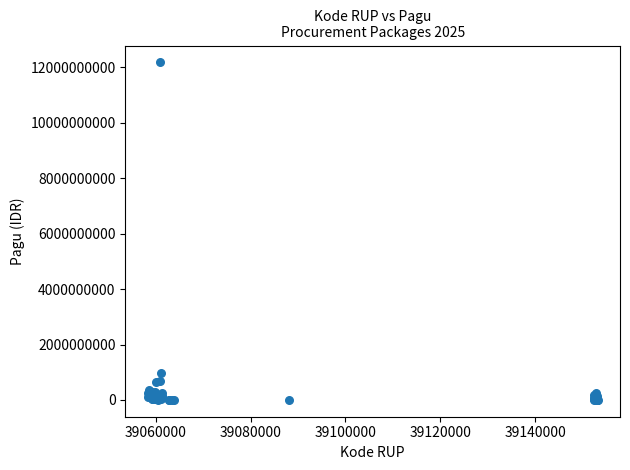

What Y value in the scatter plot is closest to 6092566000?

971640000